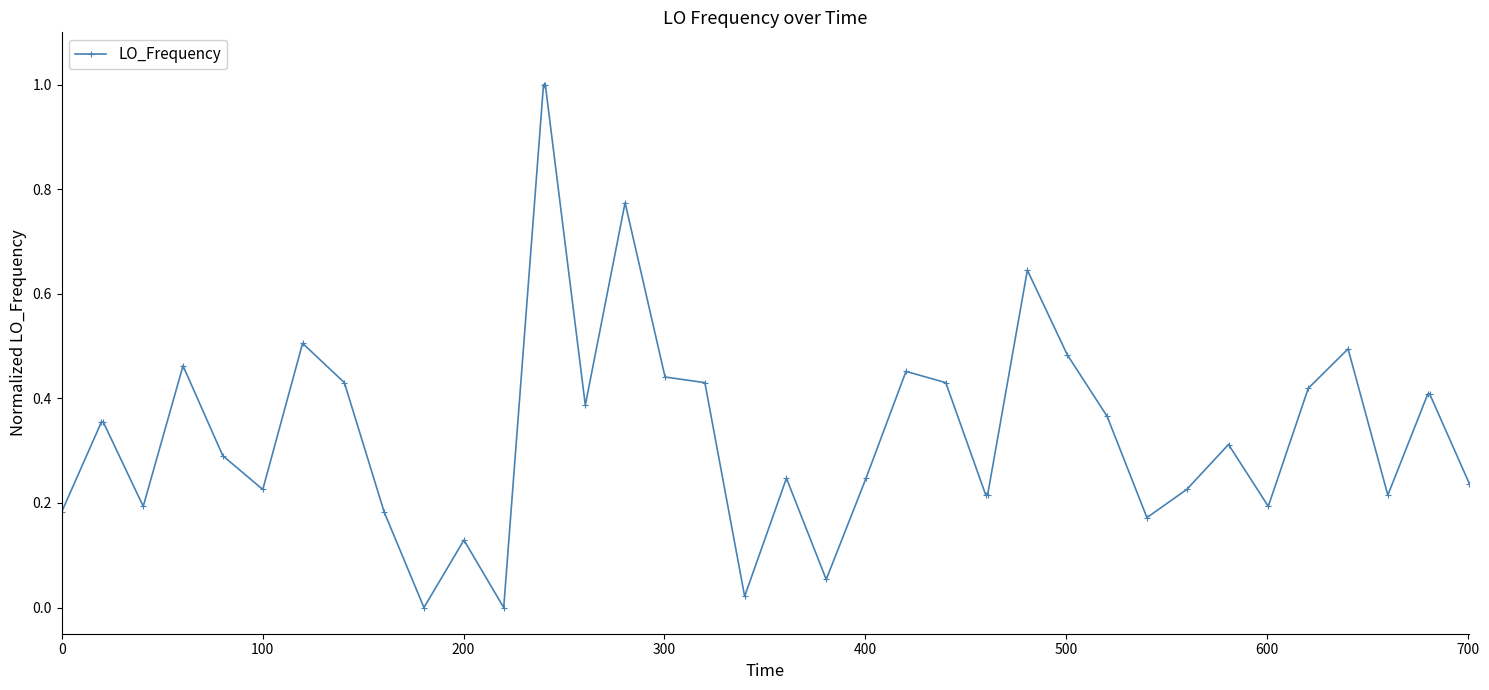

How many lines are shown in the chart?

1